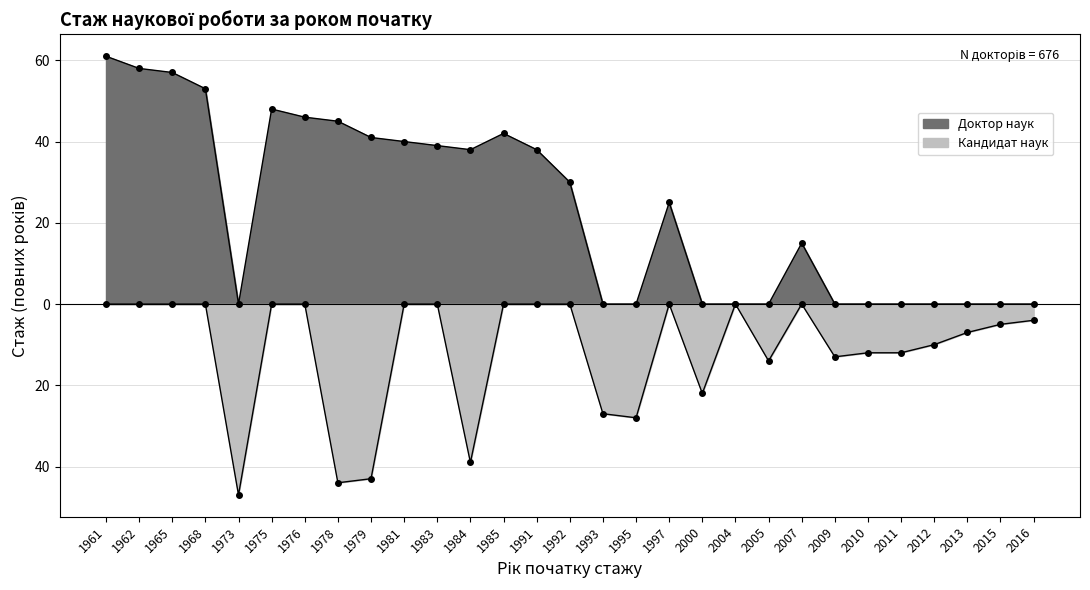

How many lines are shown in the chart?

2